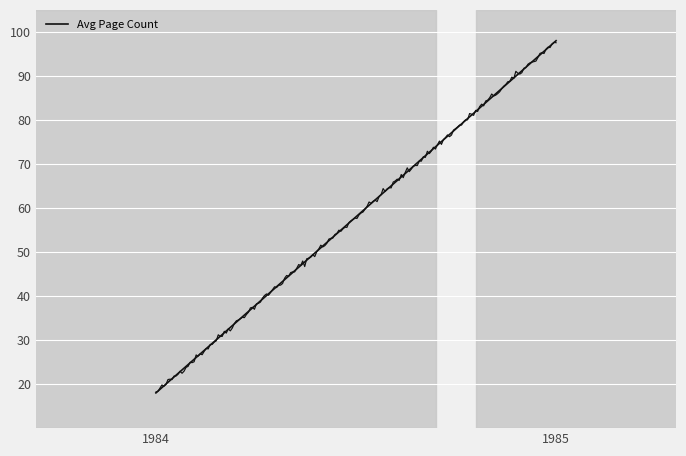

Which has a higher value, 1984 or 1985?

1985